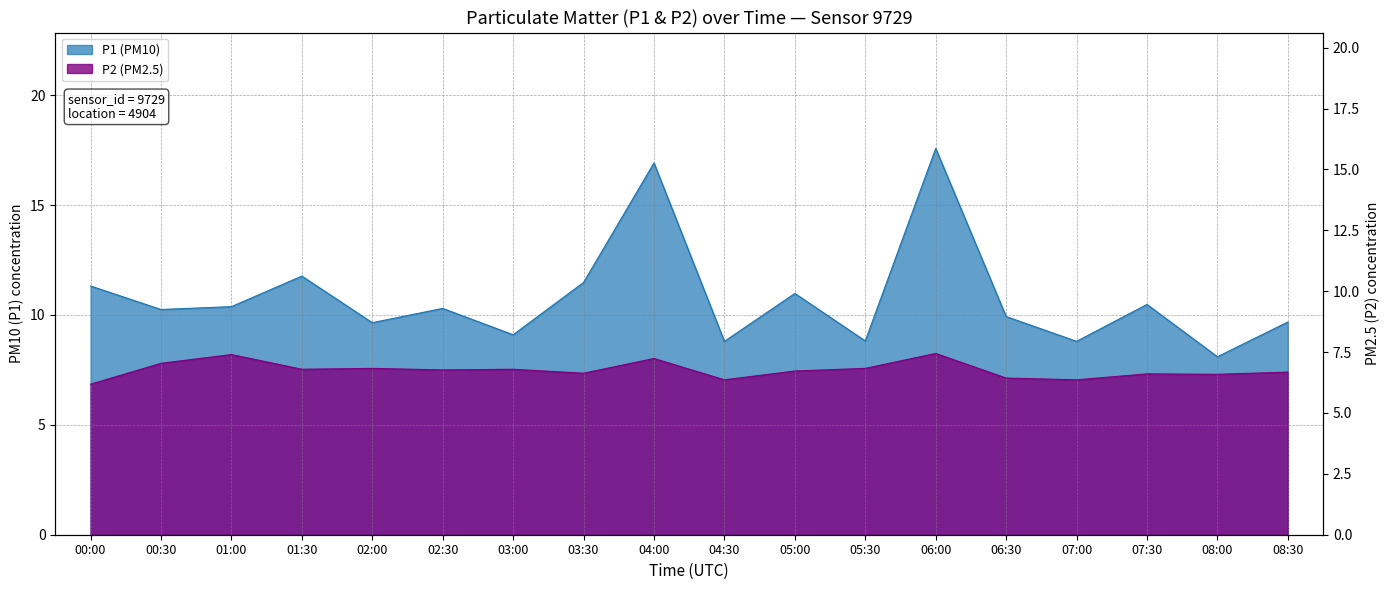

True or false: P2 has a value of 7.6 at 05:30.

True